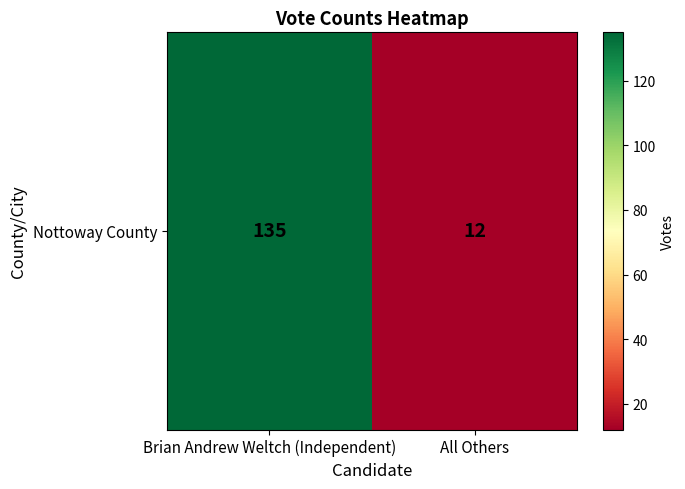

Approximately how many times larger is the value at All Others compared to Brian Andrew Weltch (Independent)?

0.1